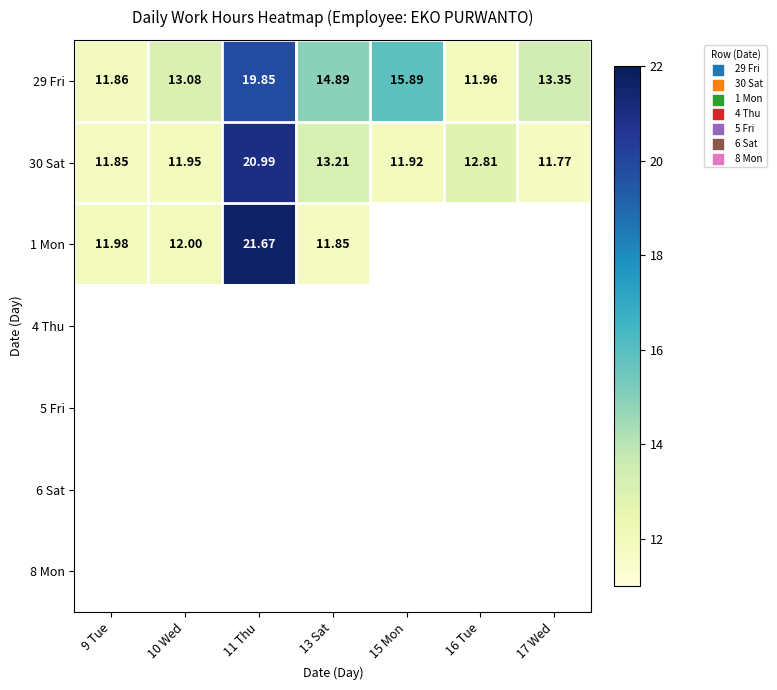

Is the value of 1 Mon at 9 Tue greater than the value of 30 Sat at 11 Thu?

No